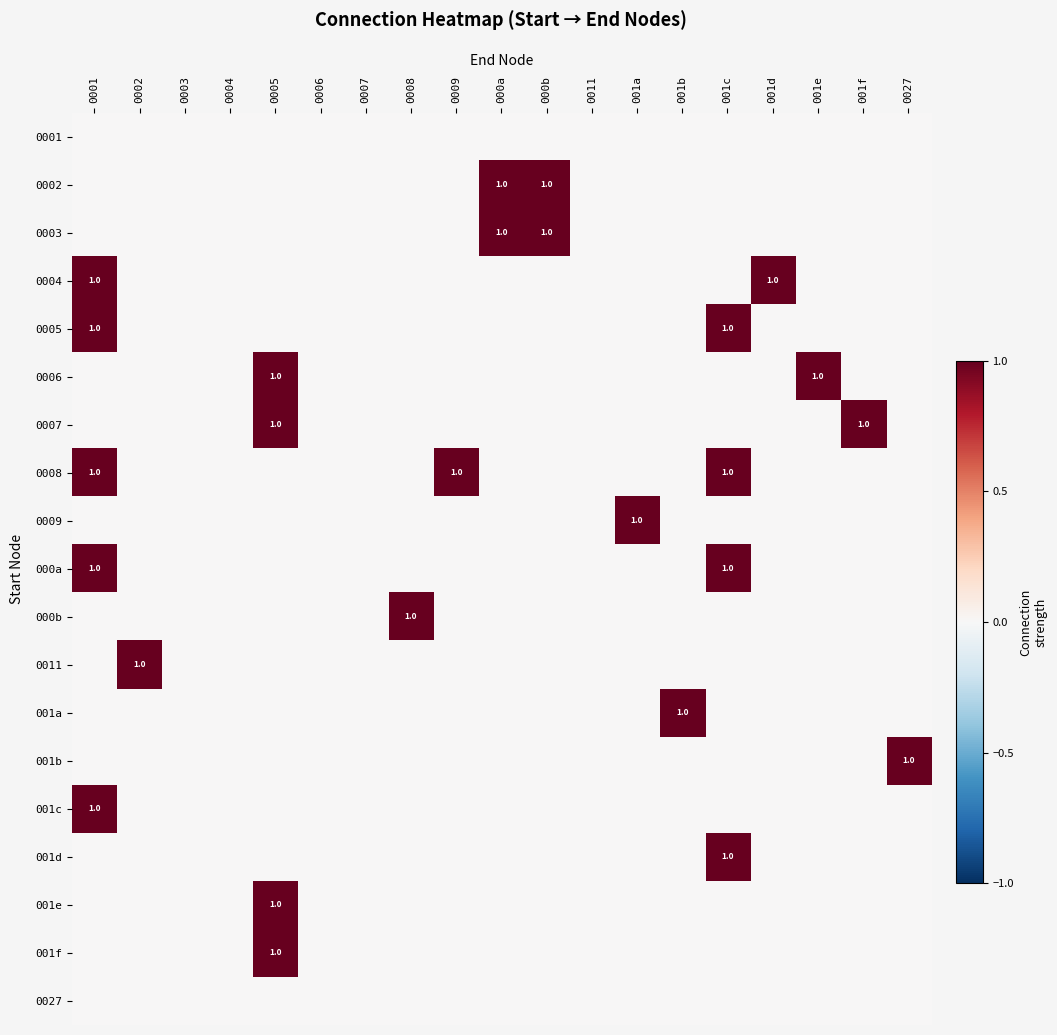

List the series in order of their peak value, highest first.

0002, 0003, 0004, 0005, 0006, 0007, 0008, 0009, 000a, 000b, 0011, 001a, 001b, 001c, 001d, 001e, 001f, 0001, 0027